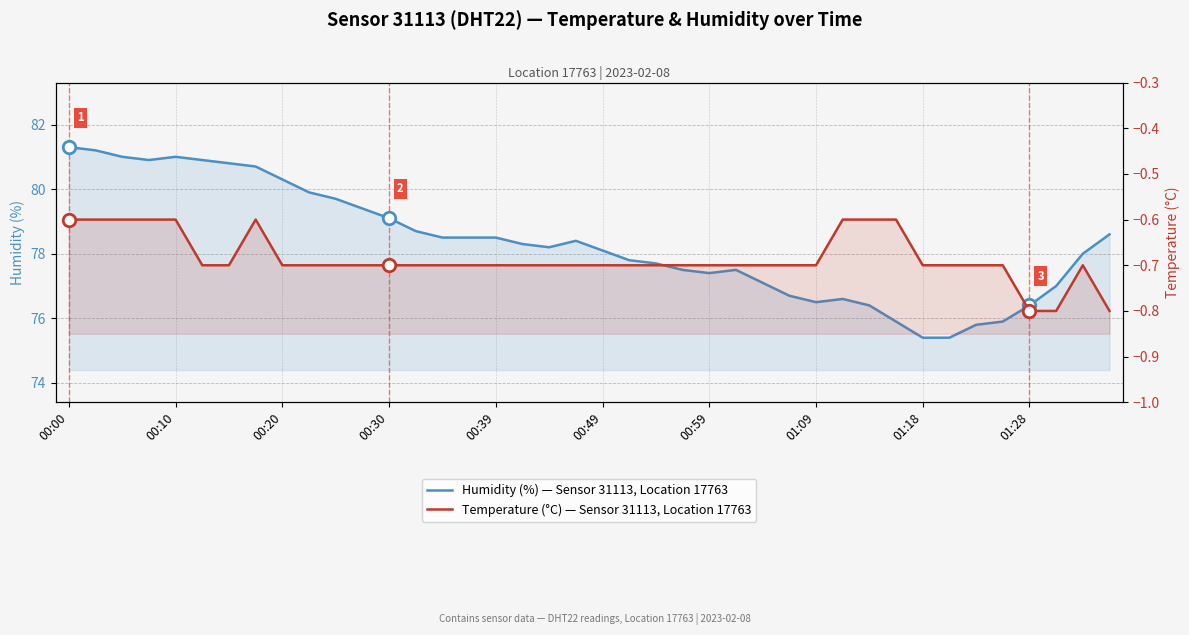

Which series has the largest range (max minus min)?

Humidity (%) — Sensor 31113, Location 17763